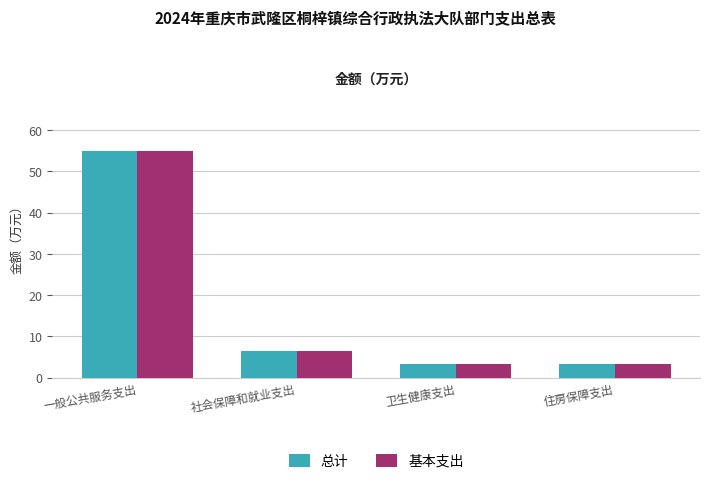

At how many categories does at least one series exceed 6?

2